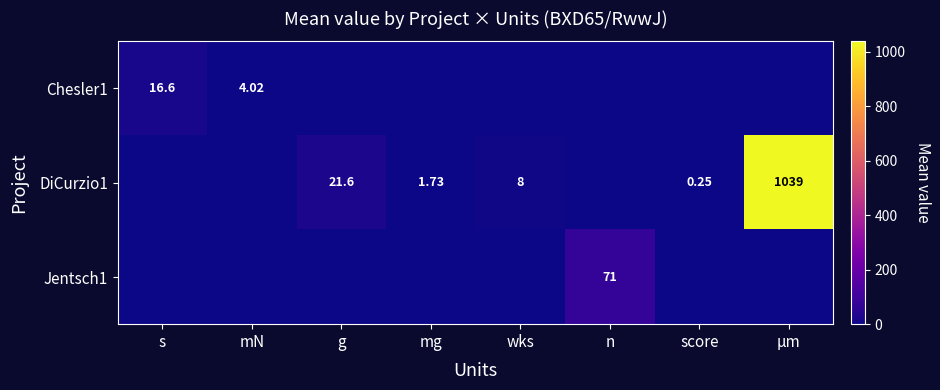

At which label does Chesler1 reach its peak?

s